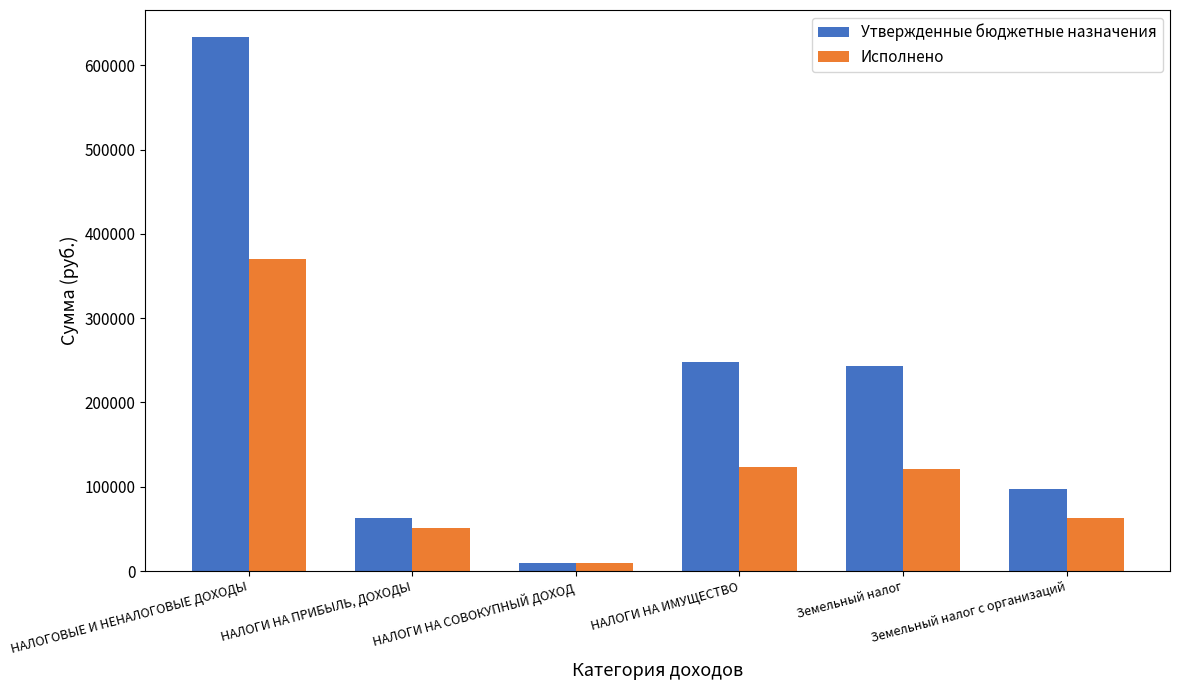

What is the label of the 6th bar from the right?

НАЛОГОВЫЕ И НЕНАЛОГОВЫЕ ДОХОДЫ